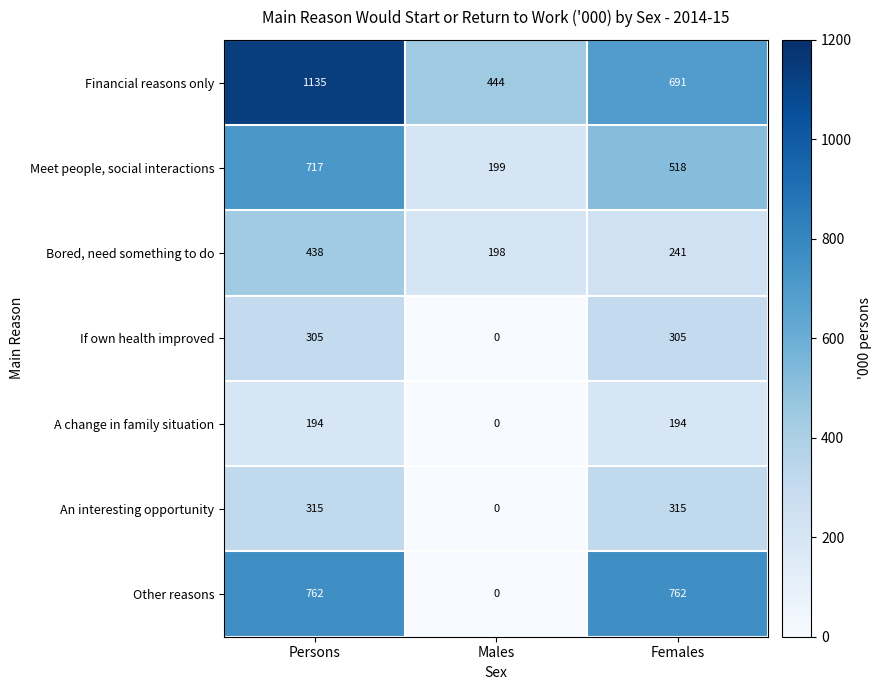

How many distinct data groups are displayed?

7